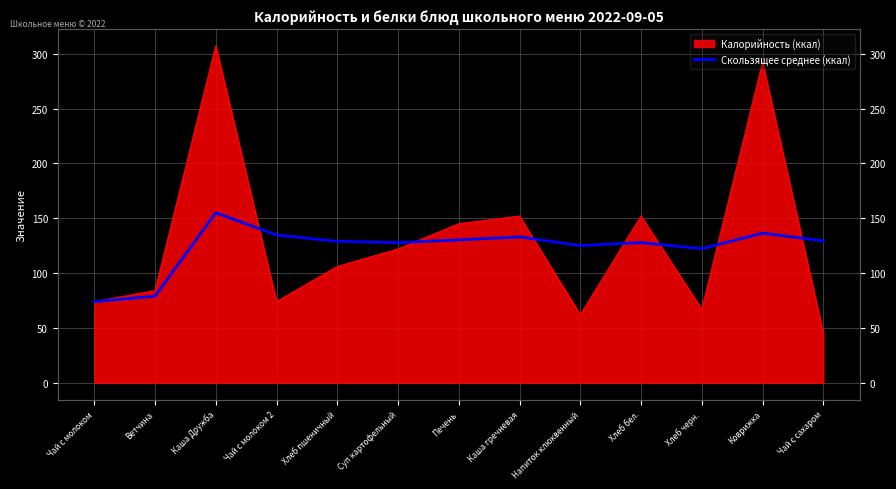

What is the value of the 5th point from the left?

129.0